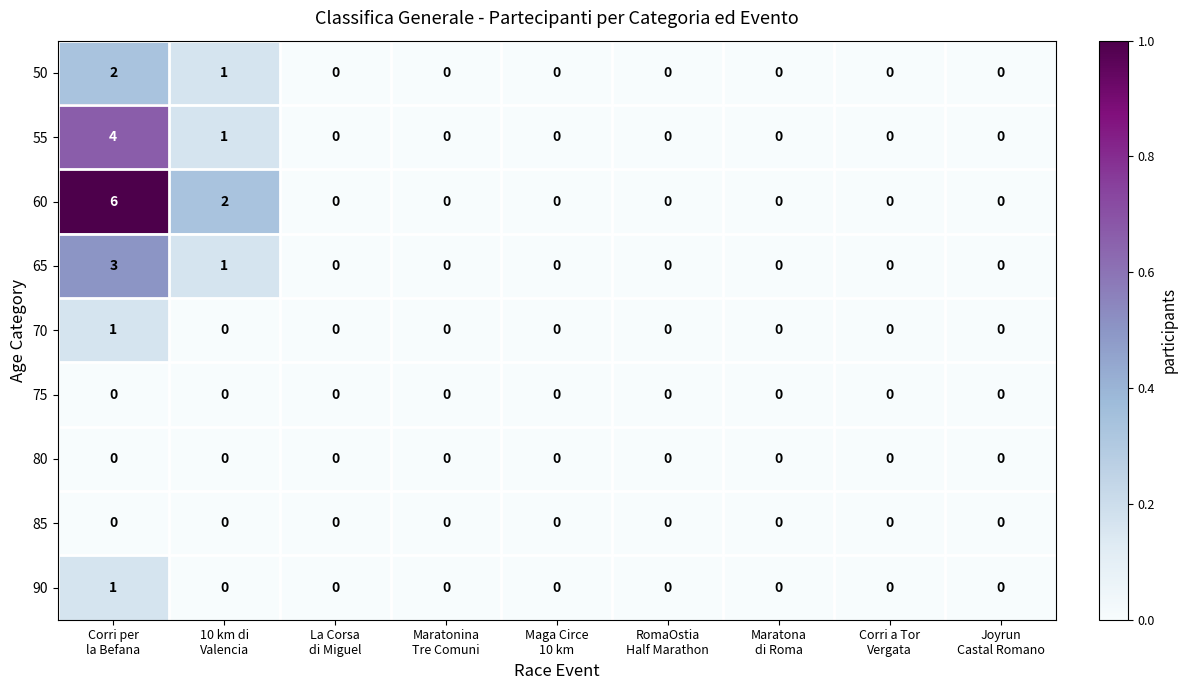

Which series has the largest total across all categories?

60